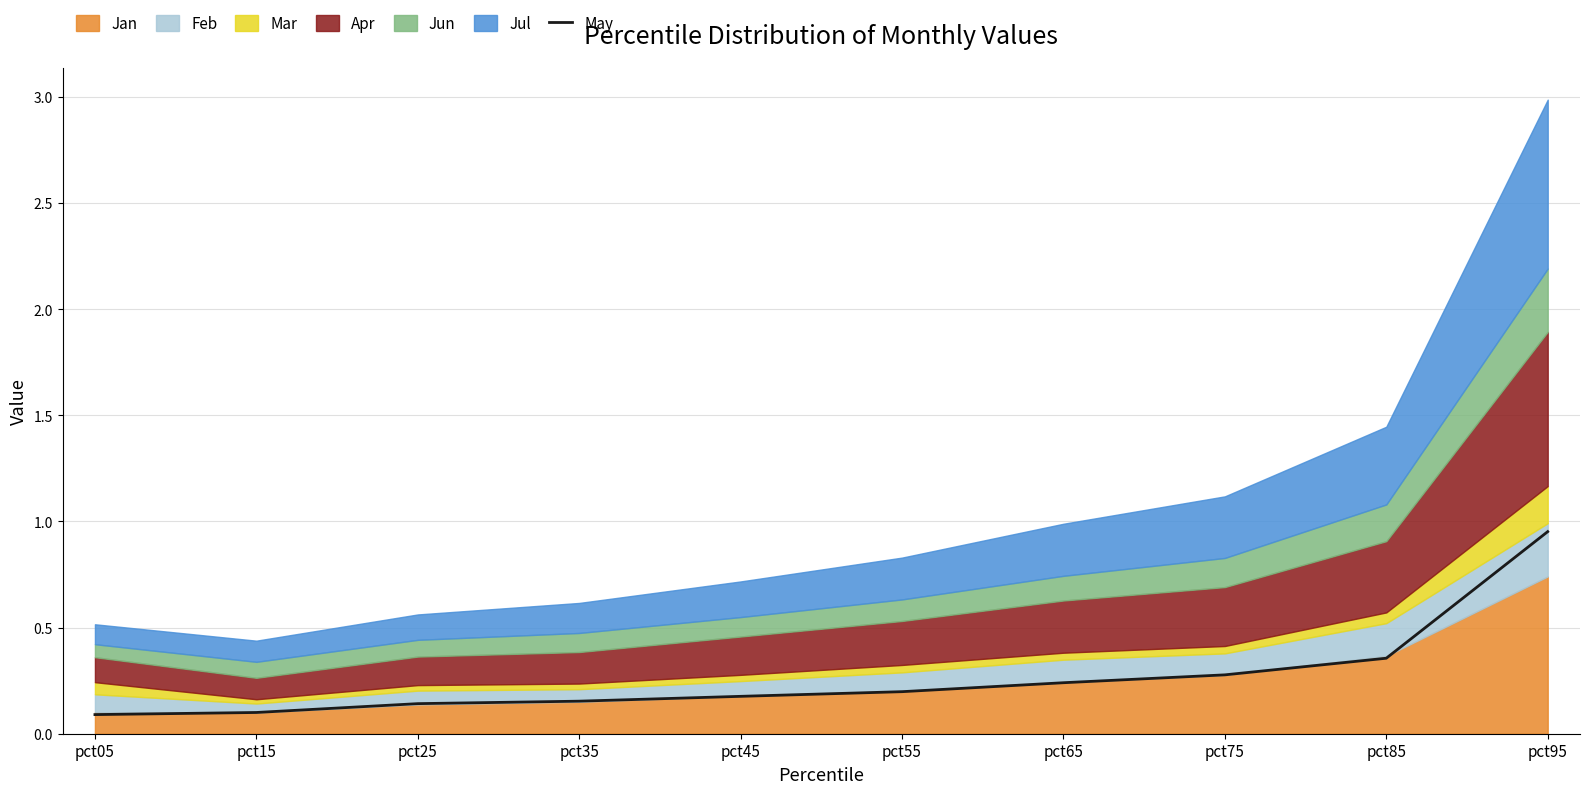

Reading left to right, what are all the values shown in this chart?

0.1	0.1	0.1	0.2	0.2	0.2	0.2	0.3	0.4	1.0